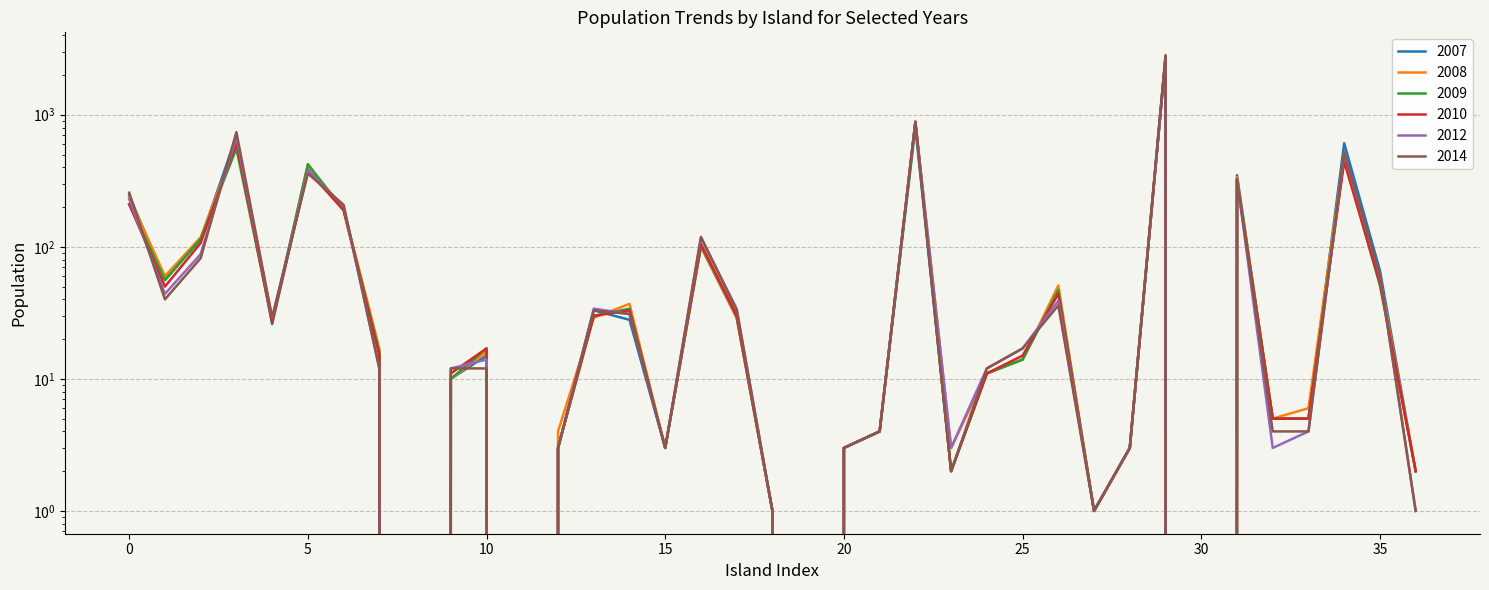

True or false: 2010 and 2009 cross at least once.

True